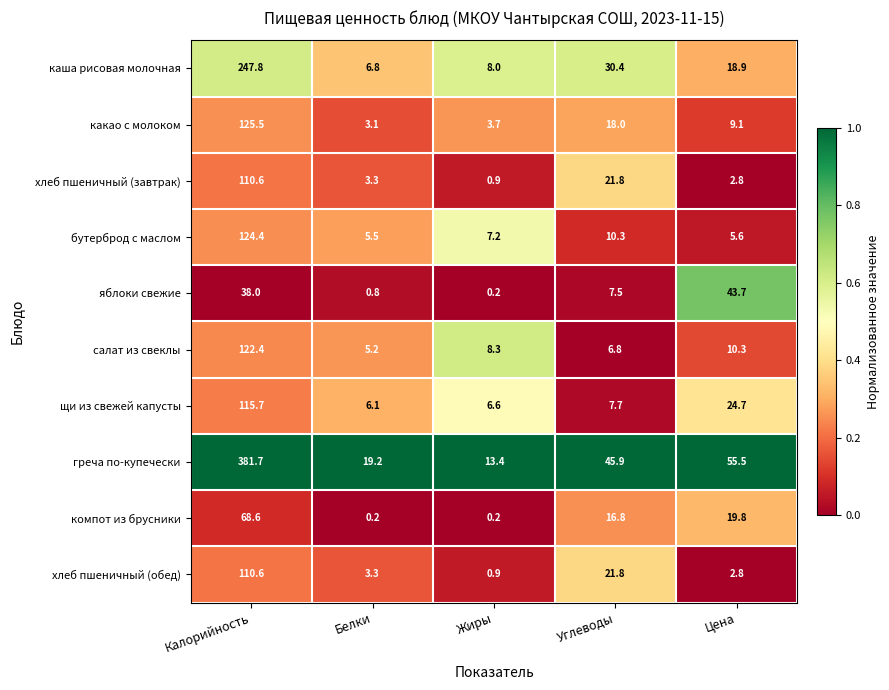

At how many categories does at least one series exceed 0?

5